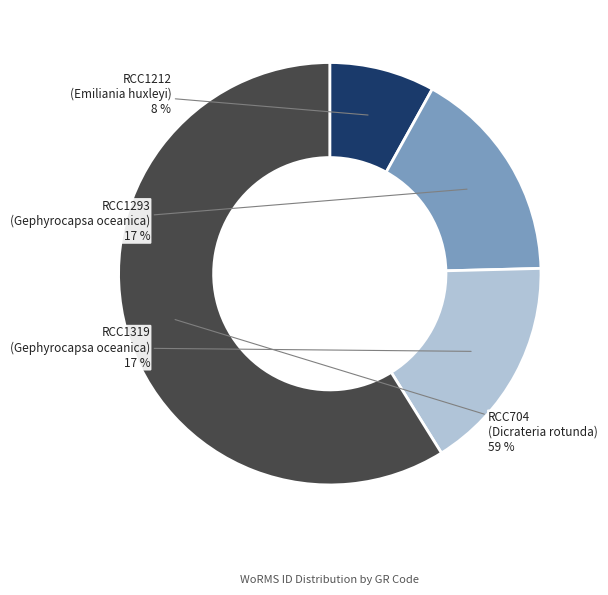

To the nearest percent, what portion does RCC1293 represent?

17%